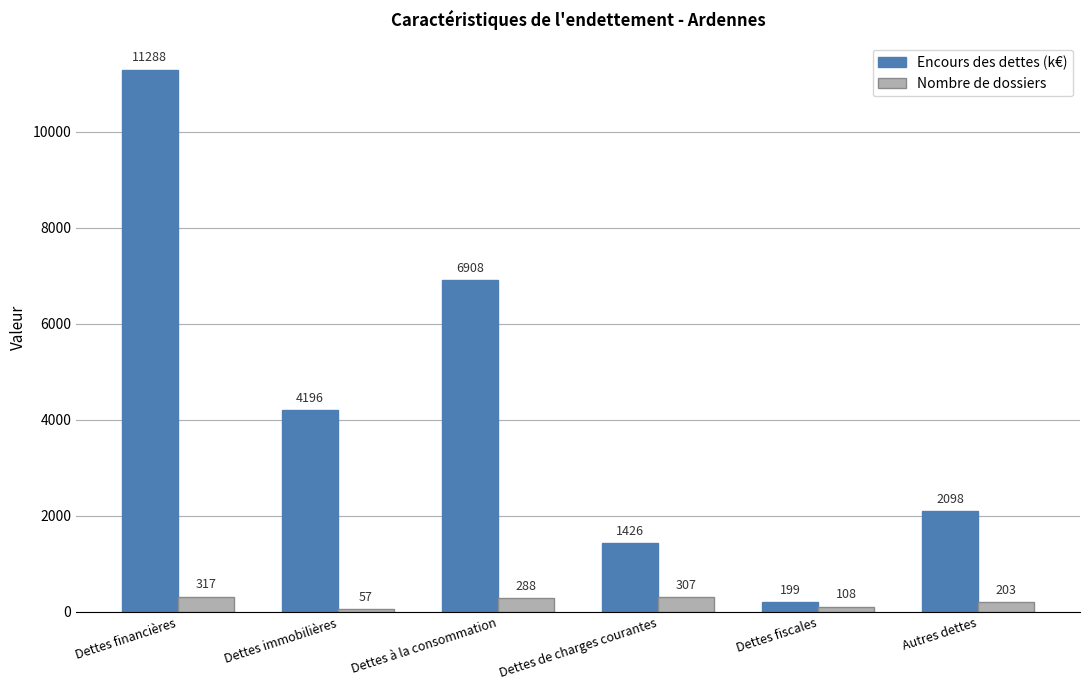

What is the sum of all Encours des dettes (k€) values?

26115.7